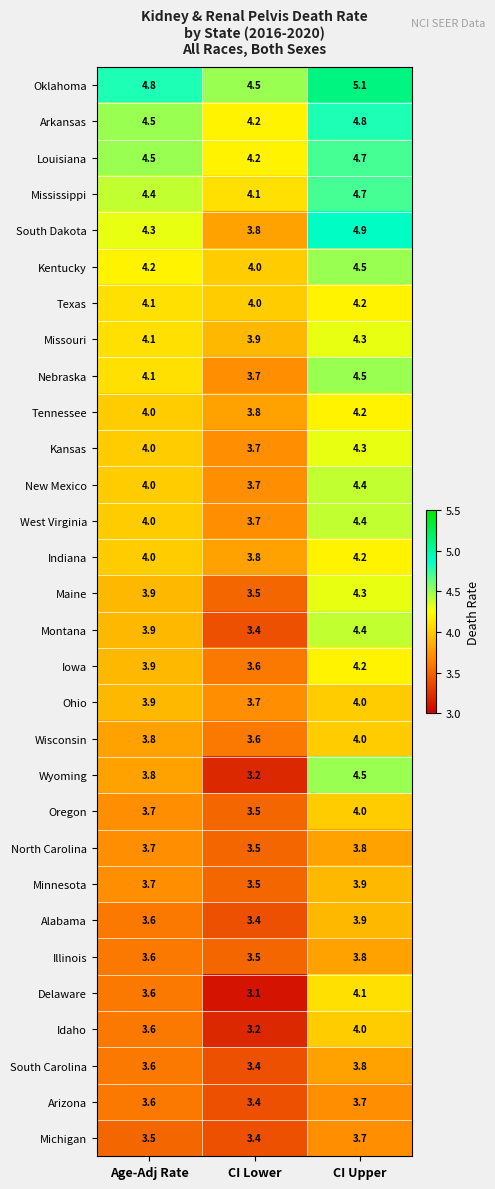

What is the difference between the maximum and minimum values in the Idaho series?

0.8